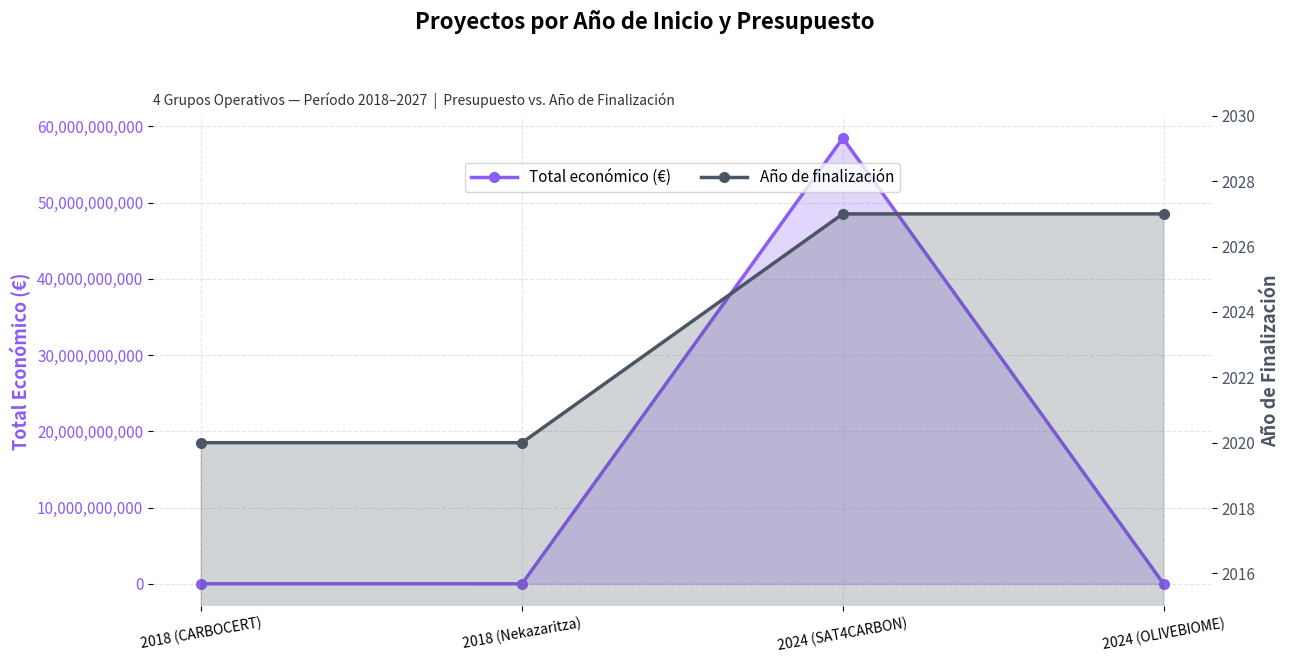

At which category does the chart reach its minimum across all series?

2018 (CARBOCERT)